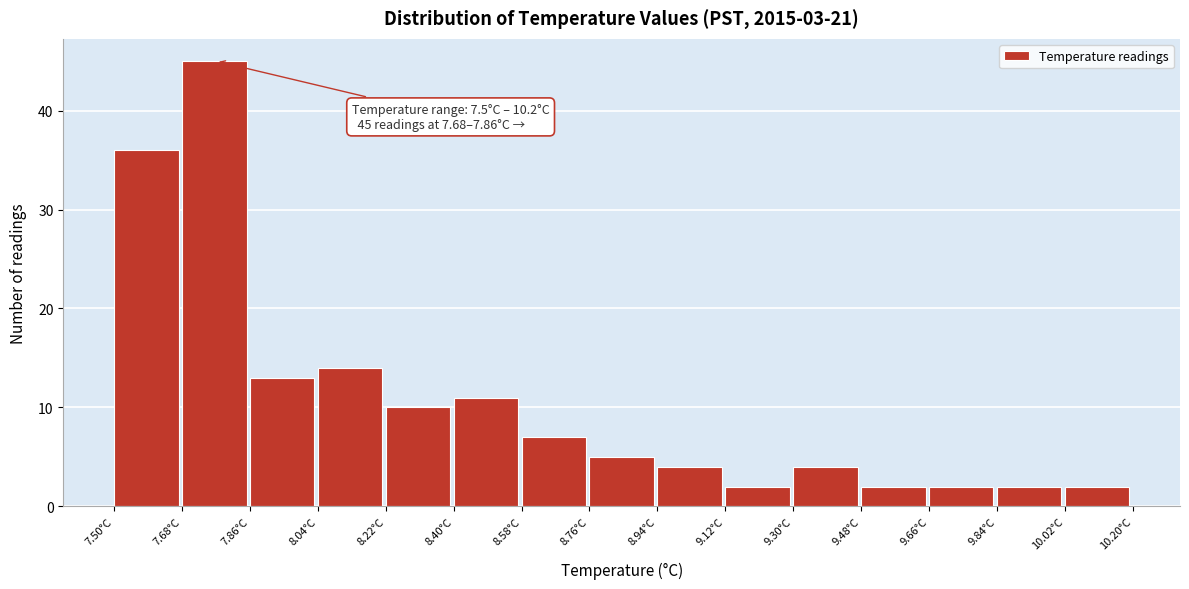

Which range on the x-axis has the tallest bar?

7.68 to 7.86